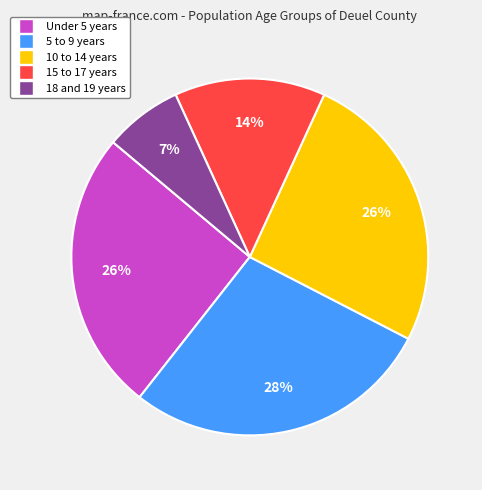

Is the sum of 18 and 19 years and Under 5 years greater than half?

No